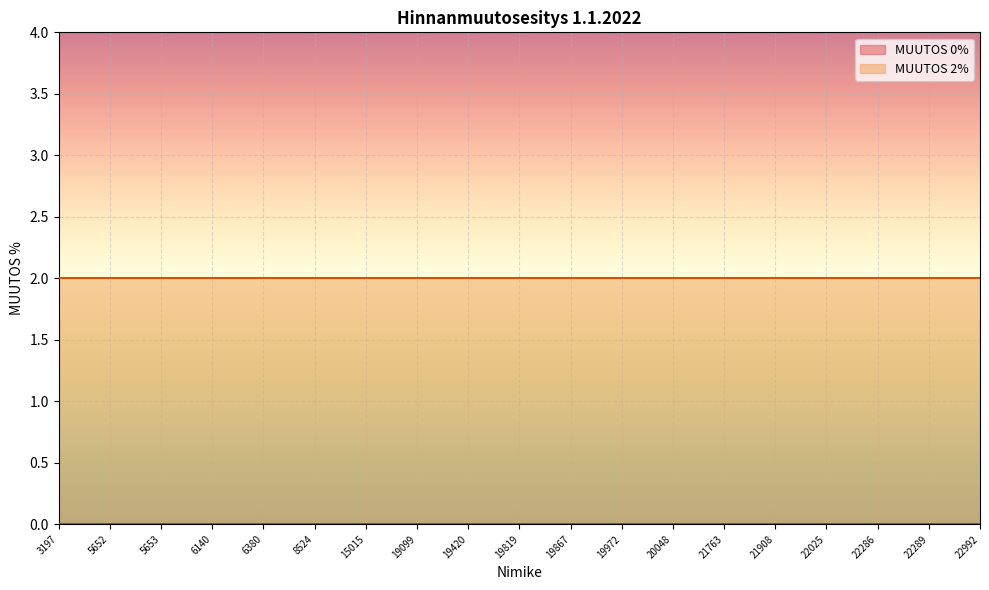

List the series in order of their peak value, lowest first.

MUUTOS 0%, MUUTOS 2%